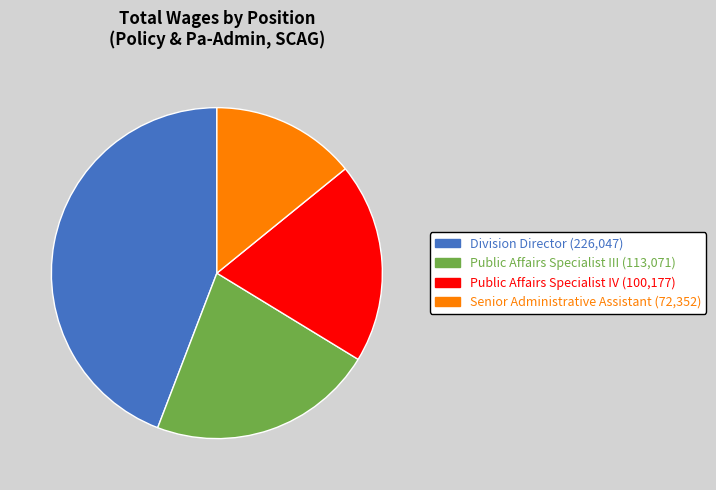

Rank the categories by value from lowest to highest.

Senior Administrative Assistant, Public Affairs Specialist IV, Public Affairs Specialist III, Division Director